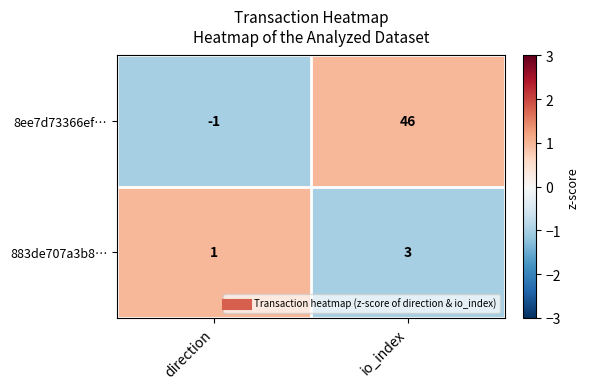

What is the spread (max minus min) of values at io_index?

43